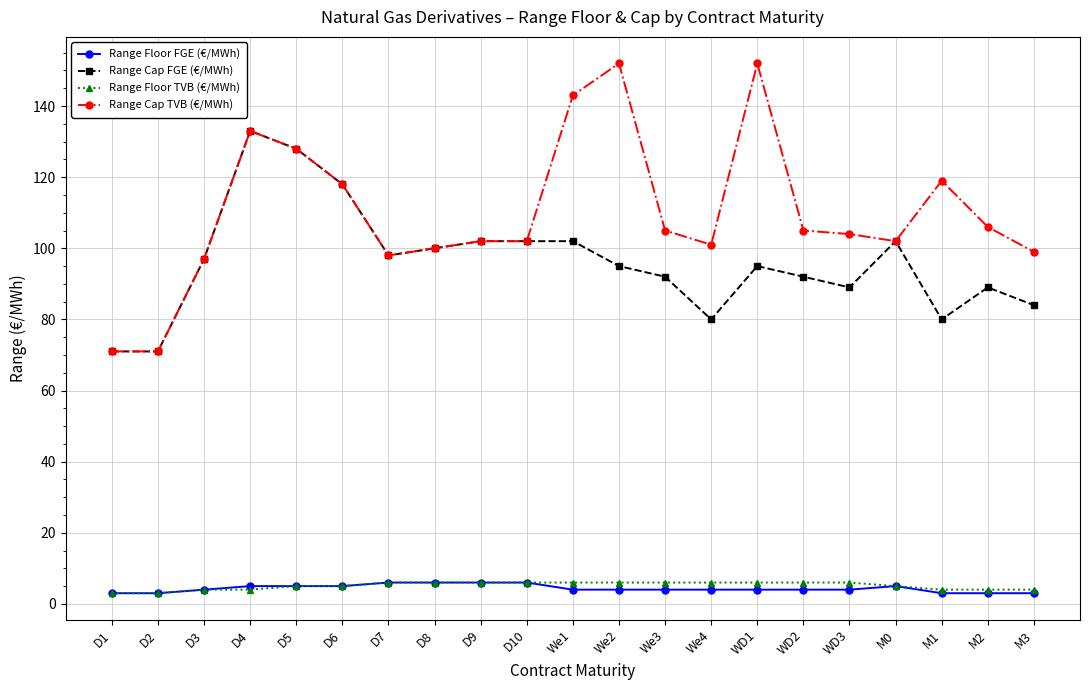

What is the difference between the second highest and second lowest values in the Range Cap FGE (€/MWh) series?

57